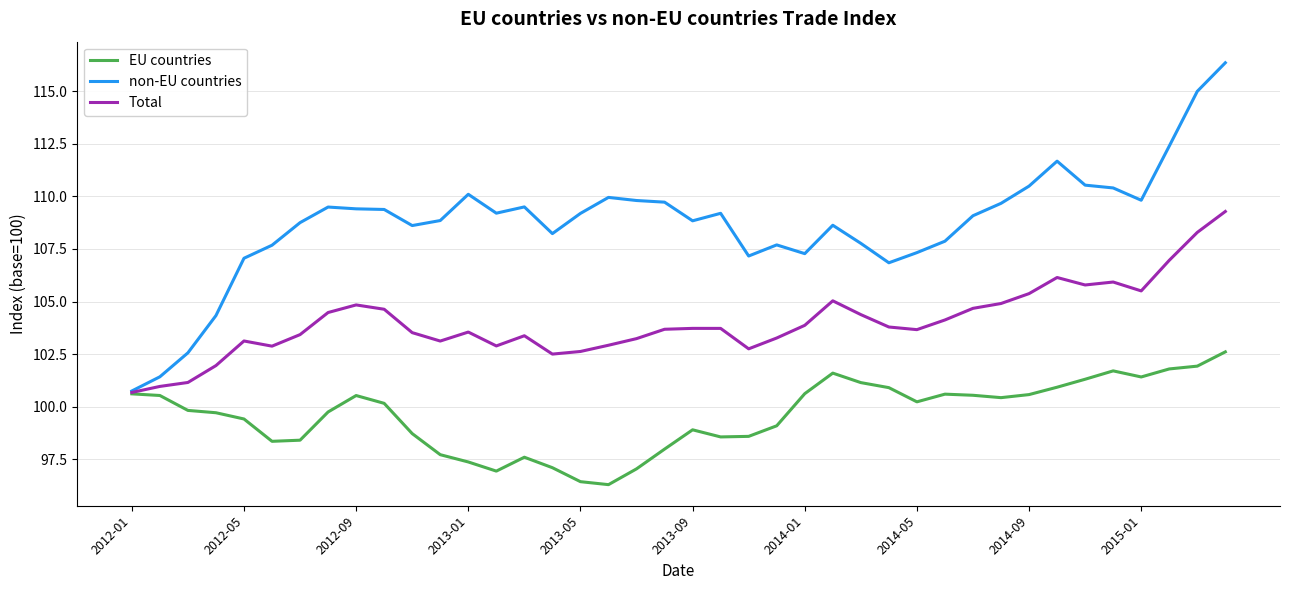

List the series in order of their peak value, highest first.

non-EU countries, Total, EU countries